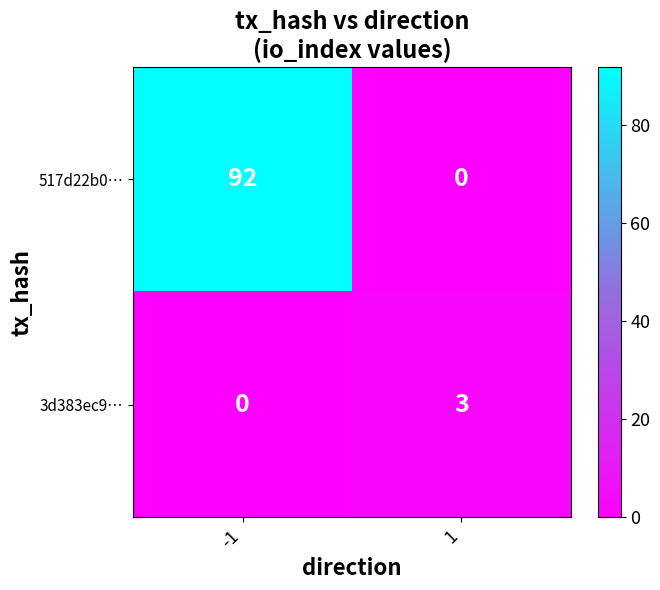

The value of 3d383ec9… at 1 is 3. True or false?

True